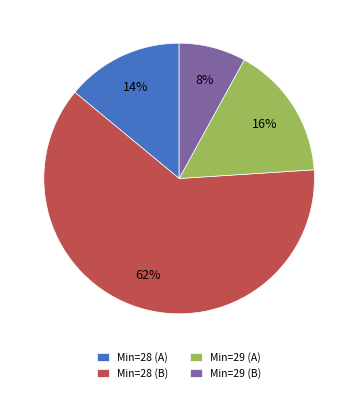

What percentage is the Min=28 (B) slice, to the nearest percent?

62%